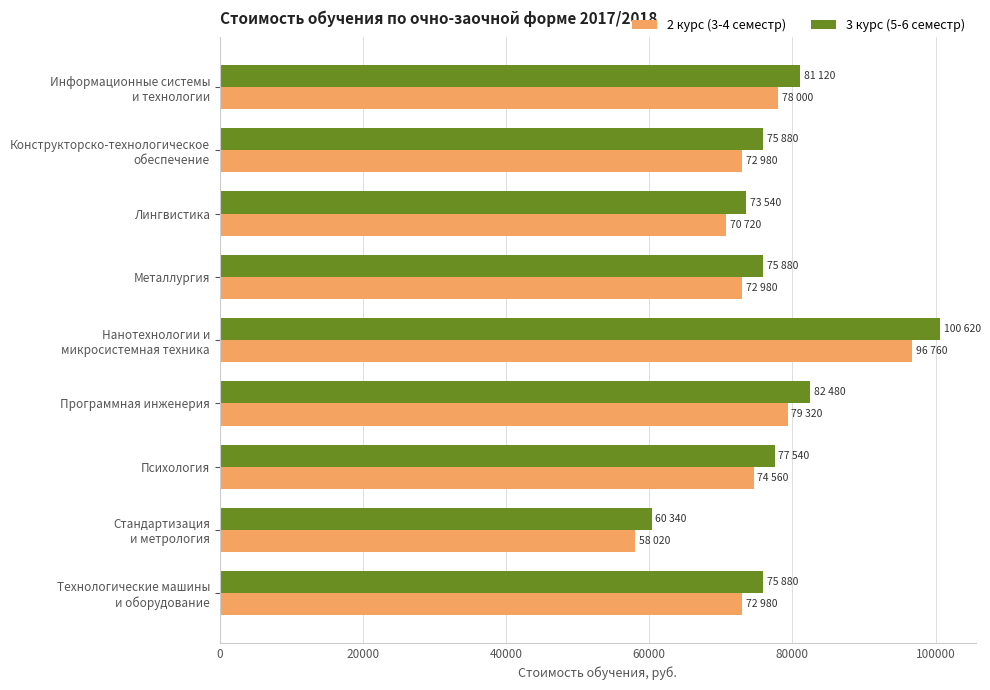

What is the average value of the 2 курс (3-4 семестр) series?

75147